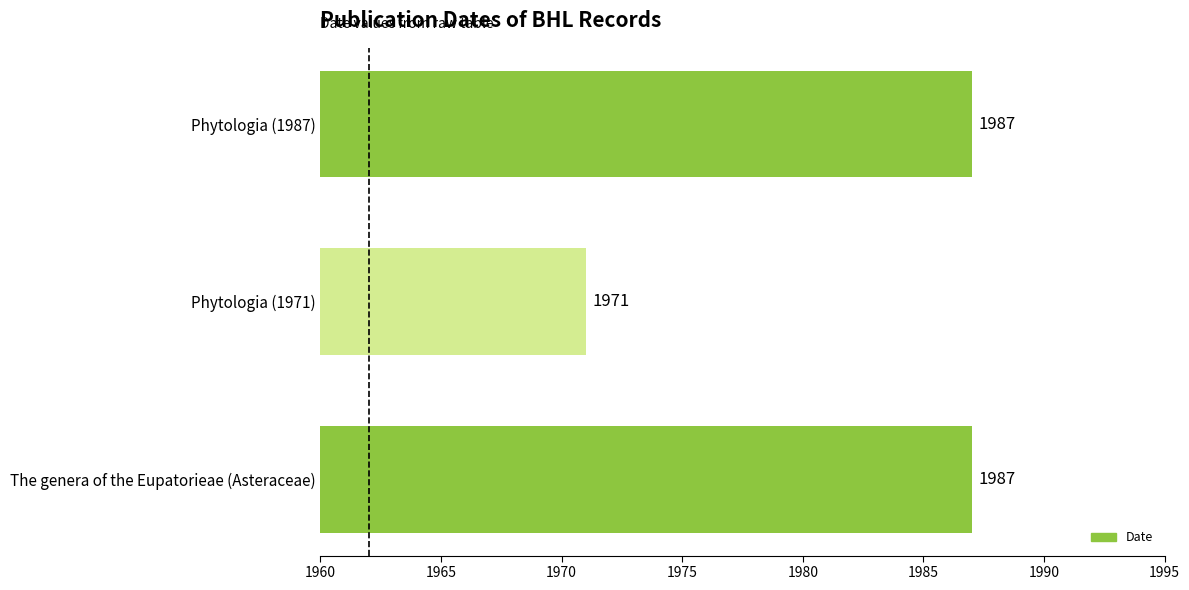

How many values are between 1971 and 1987?

3